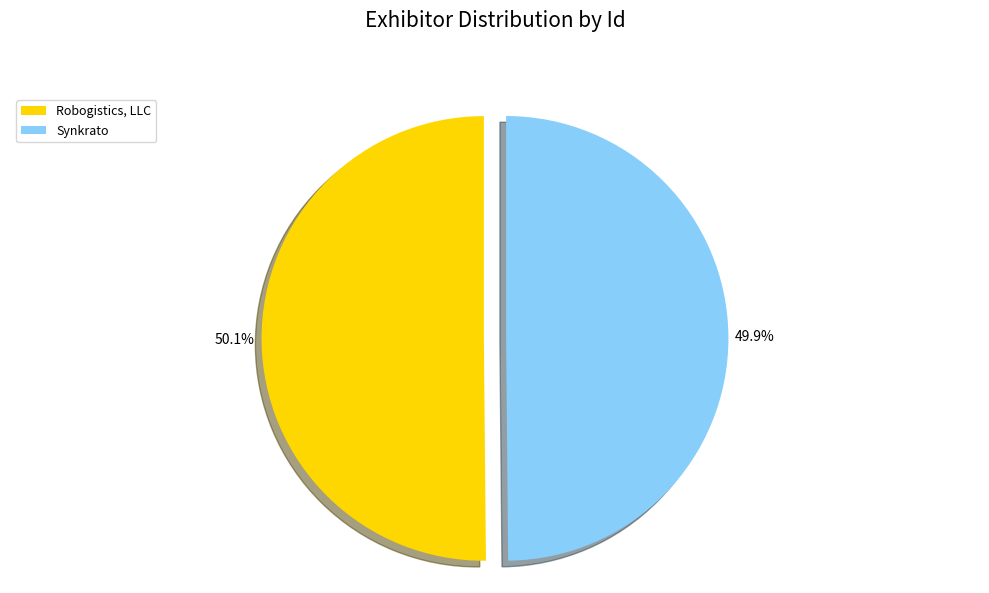

Approximately how many times larger is the value at Synkrato compared to Robogistics, LLC?

1.0